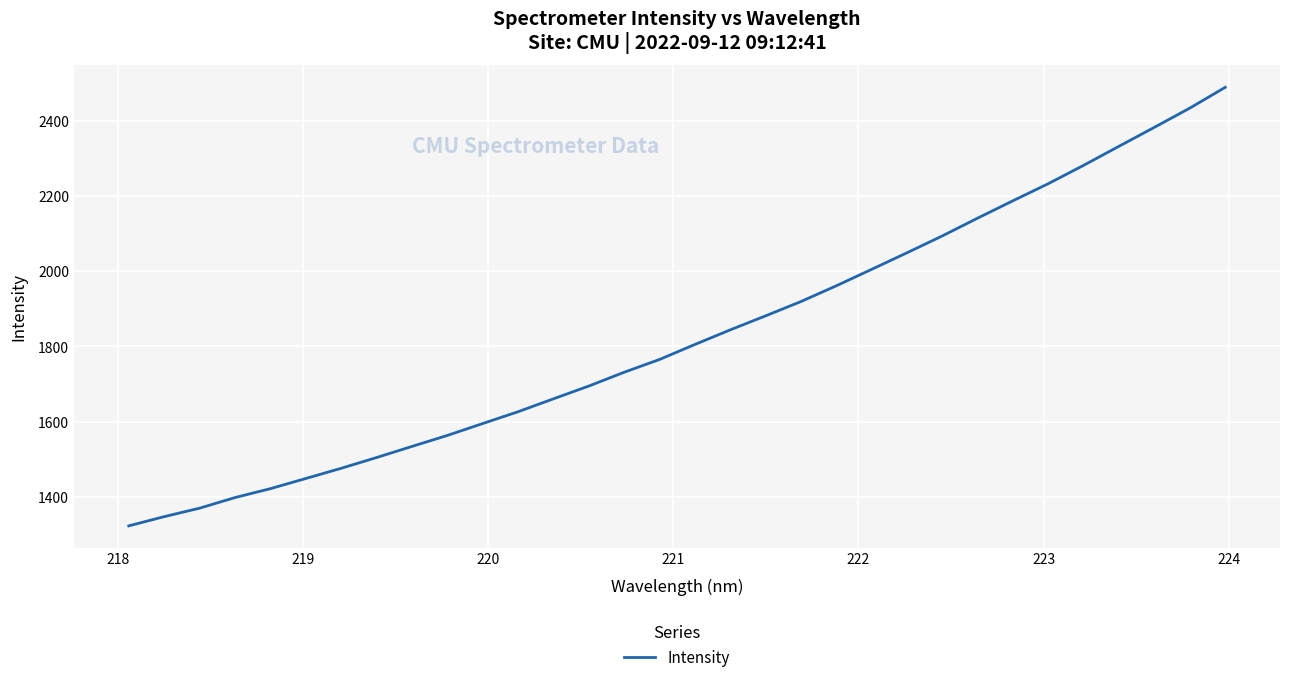

Is this an area chart (filled region under the line)?

No